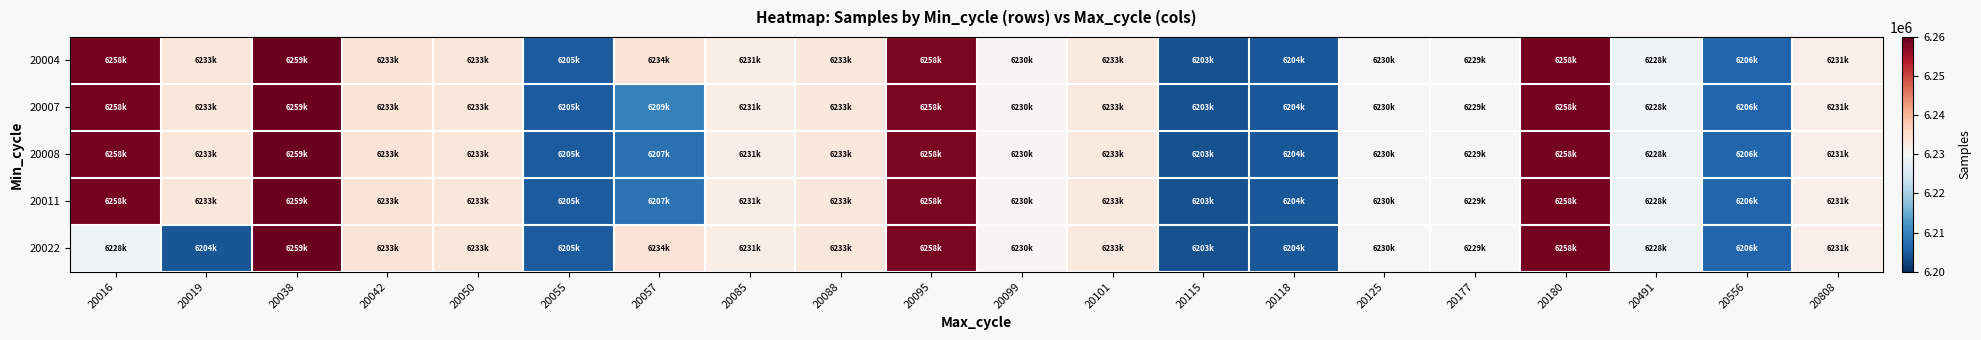

Reading right to left, what are all the values shown in this chart?

20004: 20808=6231598	20556=6206131	20491=6228649	20180=6258768	20177=6229963	20125=6230197	20118=6204657	20115=6203837	20101=6233025	20099=6230474	20095=6258171	20088=6233268	20085=6231891	20057=6234040	20055=6205111	20050=6233334	20042=6233934	20038=6259350	20019=6233449	20016=6258699
20007: 20808=6231598	20556=6206131	20491=6228649	20180=6258768	20177=6229963	20125=6230197	20118=6204657	20115=6203837	20101=6233025	20099=6230474	20095=6258171	20088=6233268	20085=6231891	20057=6209640	20055=6205111	20050=6233334	20042=6233934	20038=6259350	20019=6233449	20016=6258699
20008: 20808=6231598	20556=6206131	20491=6228649	20180=6258768	20177=6229963	20125=6230197	20118=6204657	20115=6203837	20101=6233025	20099=6230474	20095=6258171	20088=6233268	20085=6231891	20057=6207722	20055=6205111	20050=6233334	20042=6233934	20038=6259350	20019=6233449	20016=6258699
20011: 20808=6231598	20556=6206131	20491=6228649	20180=6258768	20177=6229963	20125=6230197	20118=6204657	20115=6203837	20101=6233025	20099=6230474	20095=6258171	20088=6233268	20085=6231891	20057=6207750	20055=6205111	20050=6233334	20042=6233934	20038=6259350	20019=6233449	20016=6258699
20022: 20808=6231598	20556=6206131	20491=6228649	20180=6258768	20177=6229963	20125=6230197	20118=6204657	20115=6203837	20101=6233025	20099=6230474	20095=6258171	20088=6233268	20085=6231891	20057=6234040	20055=6205111	20050=6233334	20042=6233934	20038=6259350	20019=6204309	20016=6228817